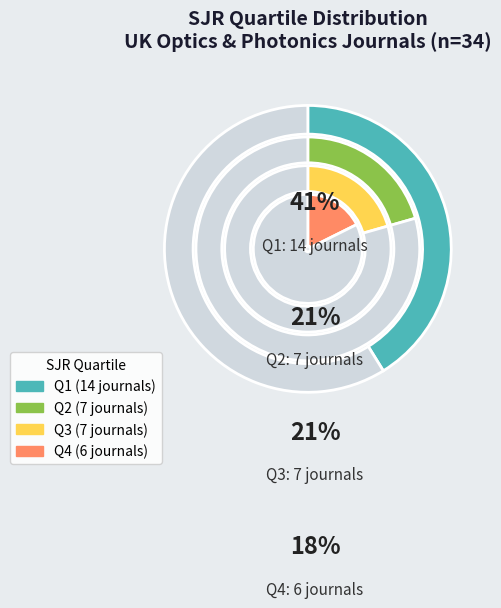

To the nearest percent, what is the difference between the Q3 and Q4 slice percentages?

3%